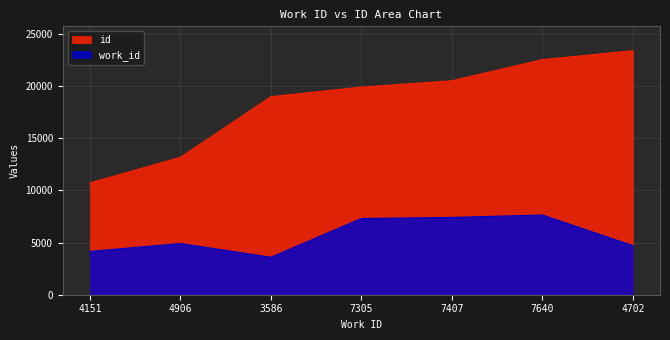

Is it true that work_id equals 8378 at 4702?

False